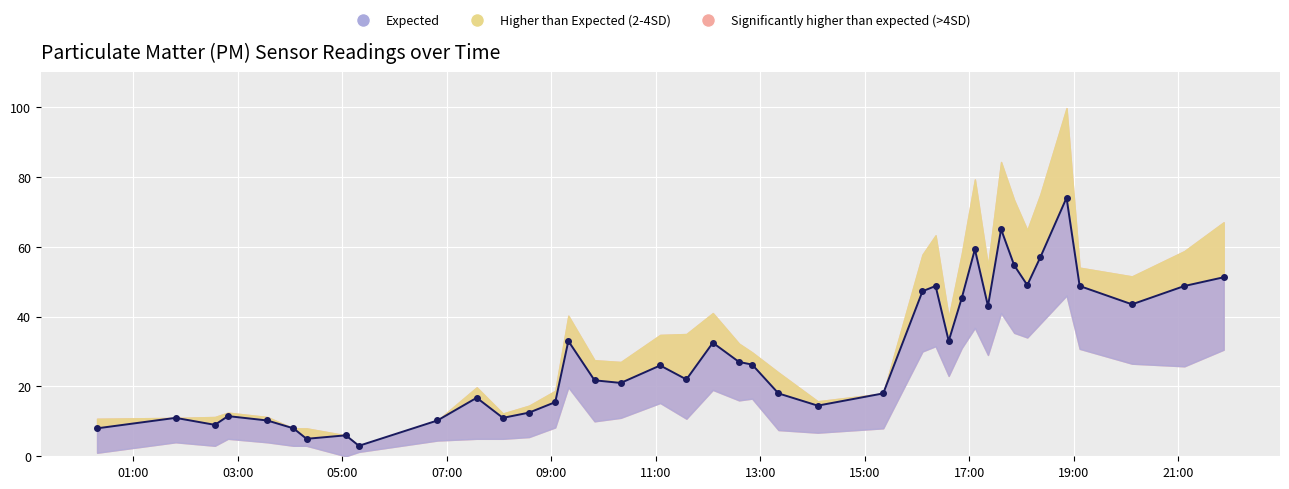

How many interior local peaks (higher than both neighbors) does the data have?

11